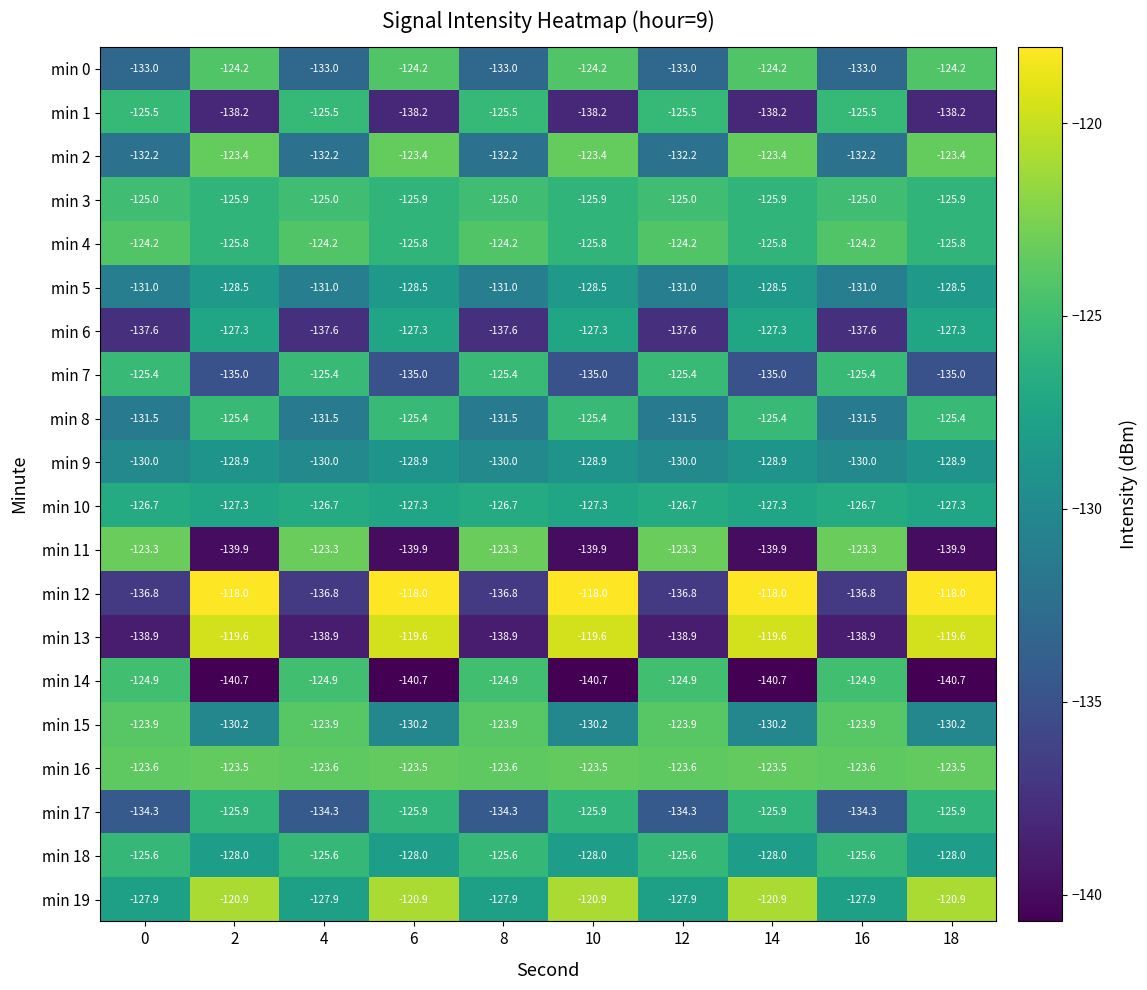

Which series has the largest total across all categories?

min 16